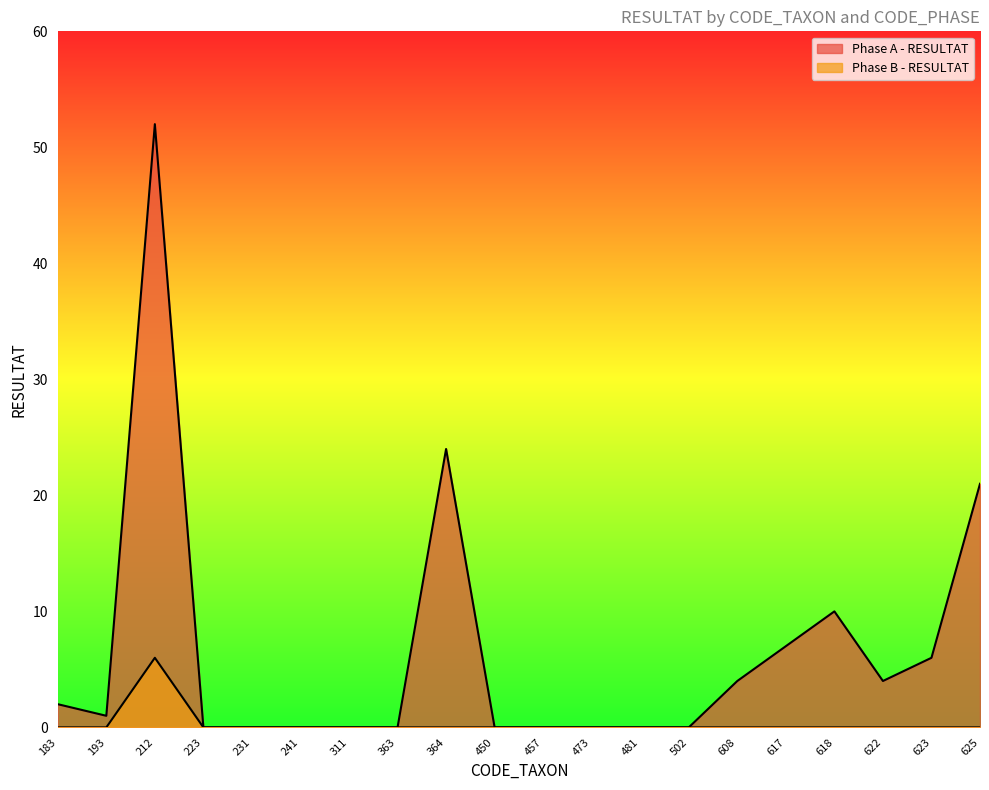

How many series are shown in this chart?

2